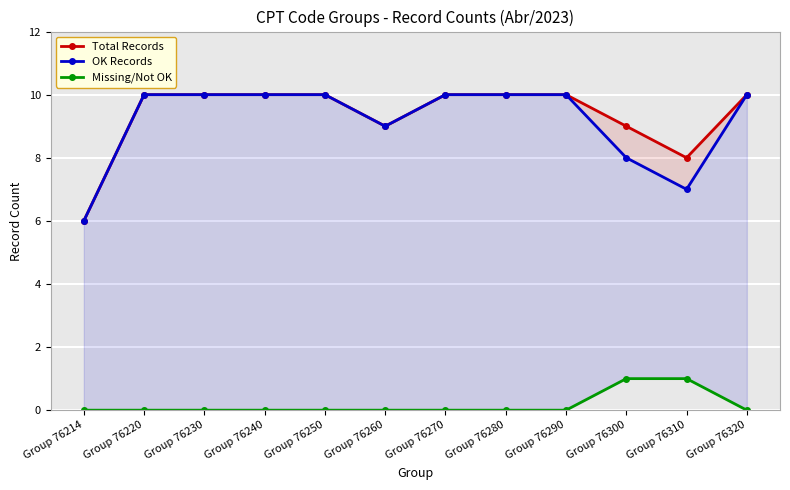

Does the chart display data point markers on the line(s)?

Yes